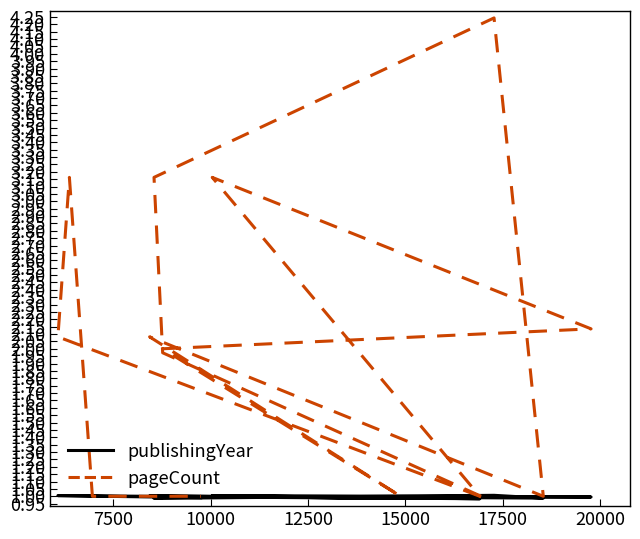

What is the minimum value shown in the chart?

1.0